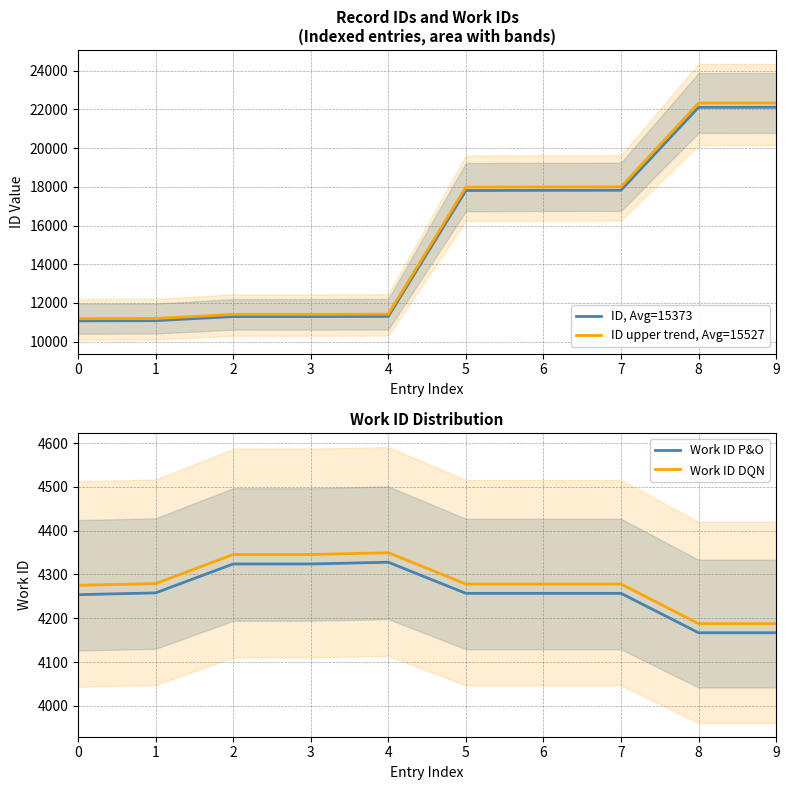

What is the value of the Work ID DQN point at the 9th from the left?

4187.8